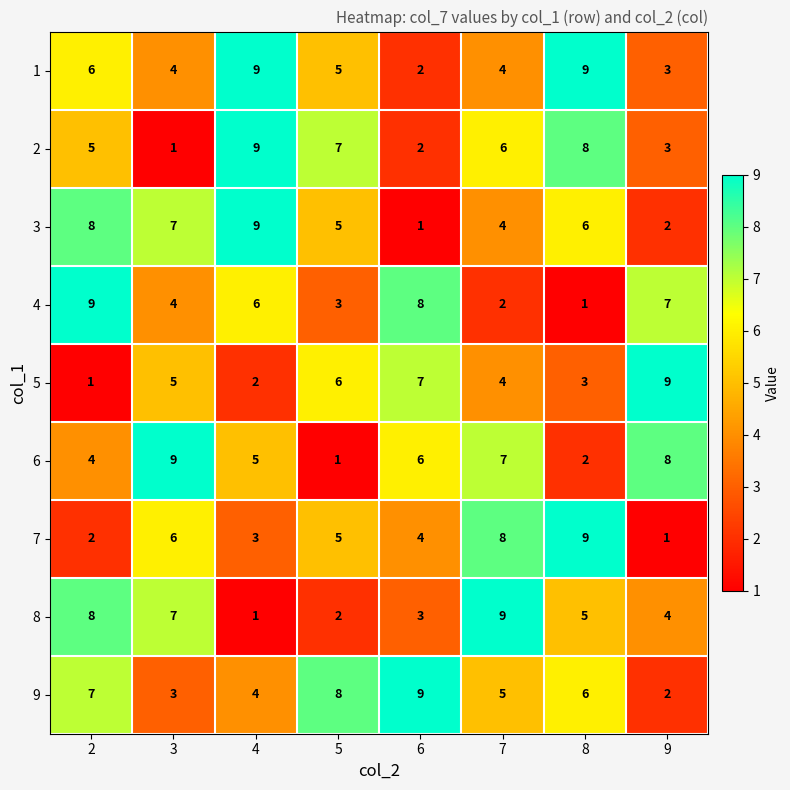

Between 2 and 7, which series saw the biggest shift?

4